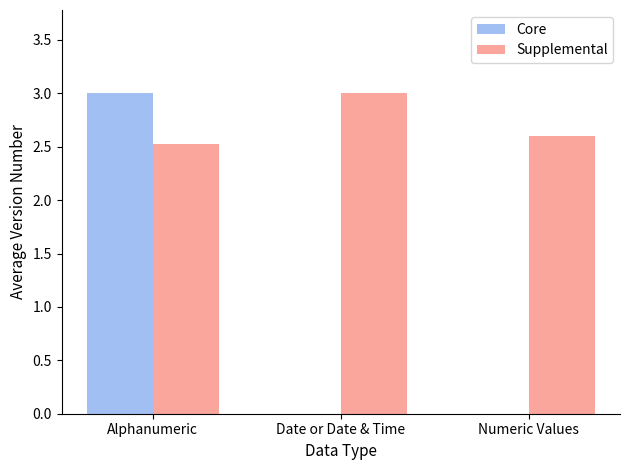

True or false: Supplemental has a value of 2.6 at Numeric Values.

True